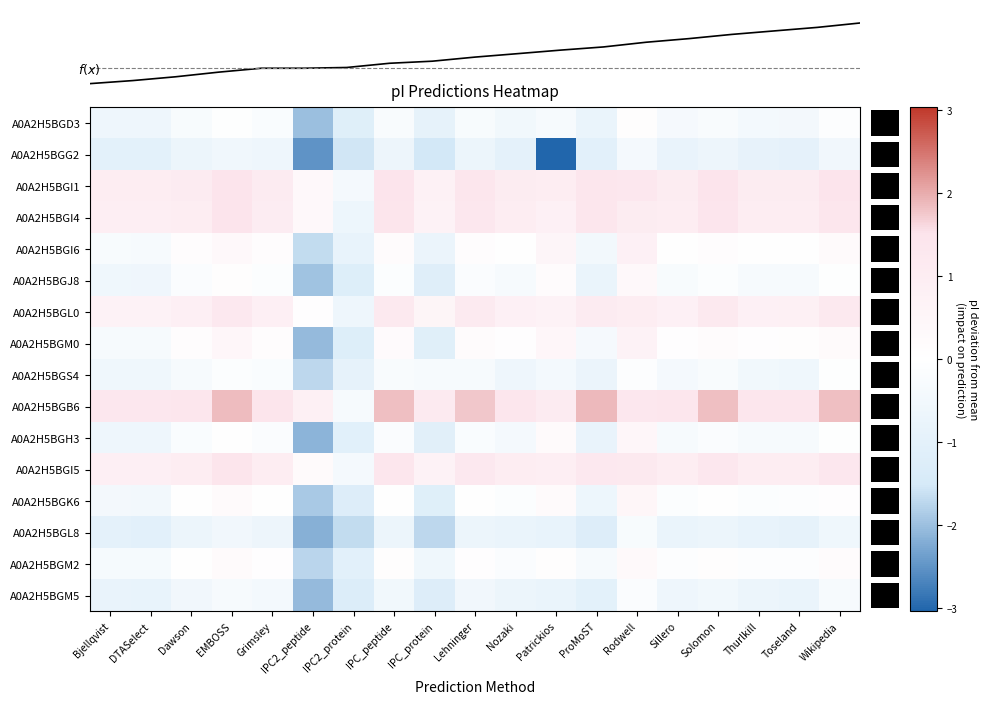

Reading left to right, list all the values displayed in this chart.

A0A2H5BGD3: Bjellqvist=-0.6	DTASelect=-0.6	Dawson=-0.3	EMBOSS=-0.1	Grimsley=-0.2	IPC2_peptide=-2.0	IPC2_protein=-1.2	IPC_peptide=-0.2	IPC_protein=-0.9	Lehninger=-0.3	Nozaki=-0.5	Patrickios=-0.3	ProMoST=-0.8	Rodwell=0.1	Sillero=-0.4	Solomon=-0.2	Thurlkill=-0.4	Toseland=-0.4	Wikipedia=-0.1
A0A2H5BGG2: Bjellqvist=-1.0	DTASelect=-1.0	Dawson=-0.7	EMBOSS=-0.5	Grimsley=-0.6	IPC2_peptide=-2.5	IPC2_protein=-1.5	IPC_peptide=-0.7	IPC_protein=-1.5	Lehninger=-0.7	Nozaki=-1.0	Patrickios=-3.0	ProMoST=-1.1	Rodwell=-0.4	Sillero=-0.8	Solomon=-0.7	Thurlkill=-0.9	Toseland=-0.9	Wikipedia=-0.5
A0A2H5BGI1: Bjellqvist=1.0	DTASelect=1.0	Dawson=1.1	EMBOSS=1.5	Grimsley=1.1	IPC2_peptide=0.4	IPC2_protein=-0.4	IPC_peptide=1.5	IPC_protein=0.8	Lehninger=1.4	Nozaki=1.0	Patrickios=1.0	ProMoST=1.4	Rodwell=1.3	Sillero=1.0	Solomon=1.5	Thurlkill=1.0	Toseland=1.1	Wikipedia=1.5
A0A2H5BGI4: Bjellqvist=0.9	DTASelect=0.9	Dawson=1.0	EMBOSS=1.5	Grimsley=1.0	IPC2_peptide=0.4	IPC2_protein=-0.6	IPC_peptide=1.4	IPC_protein=0.7	Lehninger=1.3	Nozaki=1.0	Patrickios=0.8	ProMoST=1.4	Rodwell=1.1	Sillero=1.0	Solomon=1.4	Thurlkill=1.0	Toseland=1.0	Wikipedia=1.4
A0A2H5BGI6: Bjellqvist=-0.3	DTASelect=-0.3	Dawson=0.1	EMBOSS=0.4	Grimsley=0.2	IPC2_peptide=-1.7	IPC2_protein=-0.8	IPC_peptide=0.2	IPC_protein=-0.7	Lehninger=0.1	Nozaki=0.0	Patrickios=0.5	ProMoST=-0.5	Rodwell=0.8	Sillero=0.0	Solomon=0.2	Thurlkill=0.0	Toseland=0.0	Wikipedia=0.2
A0A2H5BGJ8: Bjellqvist=-0.6	DTASelect=-0.6	Dawson=-0.2	EMBOSS=0.1	Grimsley=-0.1	IPC2_peptide=-2.0	IPC2_protein=-1.2	IPC_peptide=-0.1	IPC_protein=-1.2	Lehninger=-0.2	Nozaki=-0.3	Patrickios=0.2	ProMoST=-0.8	Rodwell=0.4	Sillero=-0.3	Solomon=-0.1	Thurlkill=-0.3	Toseland=-0.3	Wikipedia=-0.1
A0A2H5BGL0: Bjellqvist=0.7	DTASelect=0.7	Dawson=0.8	EMBOSS=1.3	Grimsley=0.9	IPC2_peptide=0.1	IPC2_protein=-0.6	IPC_peptide=1.2	IPC_protein=0.5	Lehninger=1.1	Nozaki=0.8	Patrickios=0.7	ProMoST=1.1	Rodwell=1.0	Sillero=0.8	Solomon=1.2	Thurlkill=0.8	Toseland=0.8	Wikipedia=1.2
A0A2H5BGM0: Bjellqvist=-0.3	DTASelect=-0.3	Dawson=0.1	EMBOSS=0.5	Grimsley=0.2	IPC2_peptide=-2.0	IPC2_protein=-1.2	IPC_peptide=0.2	IPC_protein=-1.1	Lehninger=0.2	Nozaki=0.1	Patrickios=0.5	ProMoST=-0.4	Rodwell=0.7	Sillero=0.1	Solomon=0.2	Thurlkill=0.1	Toseland=0.1	Wikipedia=0.2
A0A2H5BGS4: Bjellqvist=-0.6	DTASelect=-0.6	Dawson=-0.3	EMBOSS=-0.1	Grimsley=-0.2	IPC2_peptide=-1.7	IPC2_protein=-0.9	IPC_peptide=-0.3	IPC_protein=-0.3	Lehninger=-0.3	Nozaki=-0.6	Patrickios=-0.4	ProMoST=-0.7	Rodwell=-0.1	Sillero=-0.4	Solomon=-0.2	Thurlkill=-0.5	Toseland=-0.6	Wikipedia=-0.1
A0A2H5BGB6: Bjellqvist=1.4	DTASelect=1.4	Dawson=1.4	EMBOSS=1.9	Grimsley=1.4	IPC2_peptide=0.8	IPC2_protein=-0.3	IPC_peptide=1.8	IPC_protein=1.2	Lehninger=1.8	Nozaki=1.4	Patrickios=1.1	ProMoST=1.9	Rodwell=1.3	Sillero=1.4	Solomon=1.8	Thurlkill=1.4	Toseland=1.4	Wikipedia=1.8
A0A2H5BGH3: Bjellqvist=-0.6	DTASelect=-0.6	Dawson=-0.2	EMBOSS=0.0	Grimsley=-0.2	IPC2_peptide=-2.1	IPC2_protein=-1.1	IPC_peptide=-0.2	IPC_protein=-1.1	Lehninger=-0.2	Nozaki=-0.4	Patrickios=0.2	ProMoST=-0.8	Rodwell=0.5	Sillero=-0.3	Solomon=-0.2	Thurlkill=-0.3	Toseland=-0.3	Wikipedia=-0.1
A0A2H5BGI5: Bjellqvist=0.9	DTASelect=0.9	Dawson=1.0	EMBOSS=1.4	Grimsley=1.0	IPC2_peptide=0.2	IPC2_protein=-0.4	IPC_peptide=1.4	IPC_protein=0.7	Lehninger=1.3	Nozaki=1.0	Patrickios=0.9	ProMoST=1.3	Rodwell=1.2	Sillero=1.0	Solomon=1.4	Thurlkill=1.0	Toseland=1.0	Wikipedia=1.4
A0A2H5BGK6: Bjellqvist=-0.4	DTASelect=-0.5	Dawson=-0.0	EMBOSS=0.3	Grimsley=-0.0	IPC2_peptide=-1.9	IPC2_protein=-1.2	IPC_peptide=0.0	IPC_protein=-1.2	Lehninger=0.0	Nozaki=-0.1	Patrickios=0.3	ProMoST=-0.6	Rodwell=0.5	Sillero=-0.1	Solomon=0.0	Thurlkill=-0.1	Toseland=-0.1	Wikipedia=0.1
A0A2H5BGL8: Bjellqvist=-1.0	DTASelect=-1.0	Dawson=-0.7	EMBOSS=-0.5	Grimsley=-0.7	IPC2_peptide=-2.2	IPC2_protein=-1.7	IPC_peptide=-0.7	IPC_protein=-1.7	Lehninger=-0.7	Nozaki=-0.8	Patrickios=-0.8	ProMoST=-1.2	Rodwell=-0.3	Sillero=-0.8	Solomon=-0.7	Thurlkill=-0.8	Toseland=-0.9	Wikipedia=-0.6
A0A2H5BGM2: Bjellqvist=-0.3	DTASelect=-0.3	Dawson=0.0	EMBOSS=0.3	Grimsley=0.0	IPC2_peptide=-1.8	IPC2_protein=-1.1	IPC_peptide=0.1	IPC_protein=-0.6	Lehninger=0.0	Nozaki=-0.2	Patrickios=0.1	ProMoST=-0.3	Rodwell=0.3	Sillero=-0.1	Solomon=0.1	Thurlkill=-0.1	Toseland=-0.1	Wikipedia=0.2
A0A2H5BGM5: Bjellqvist=-0.8	DTASelect=-0.8	Dawson=-0.5	EMBOSS=-0.3	Grimsley=-0.4	IPC2_peptide=-2.1	IPC2_protein=-1.3	IPC_peptide=-0.5	IPC_protein=-1.2	Lehninger=-0.5	Nozaki=-0.7	Patrickios=-0.8	ProMoST=-1.0	Rodwell=-0.2	Sillero=-0.6	Solomon=-0.5	Thurlkill=-0.7	Toseland=-0.7	Wikipedia=-0.3